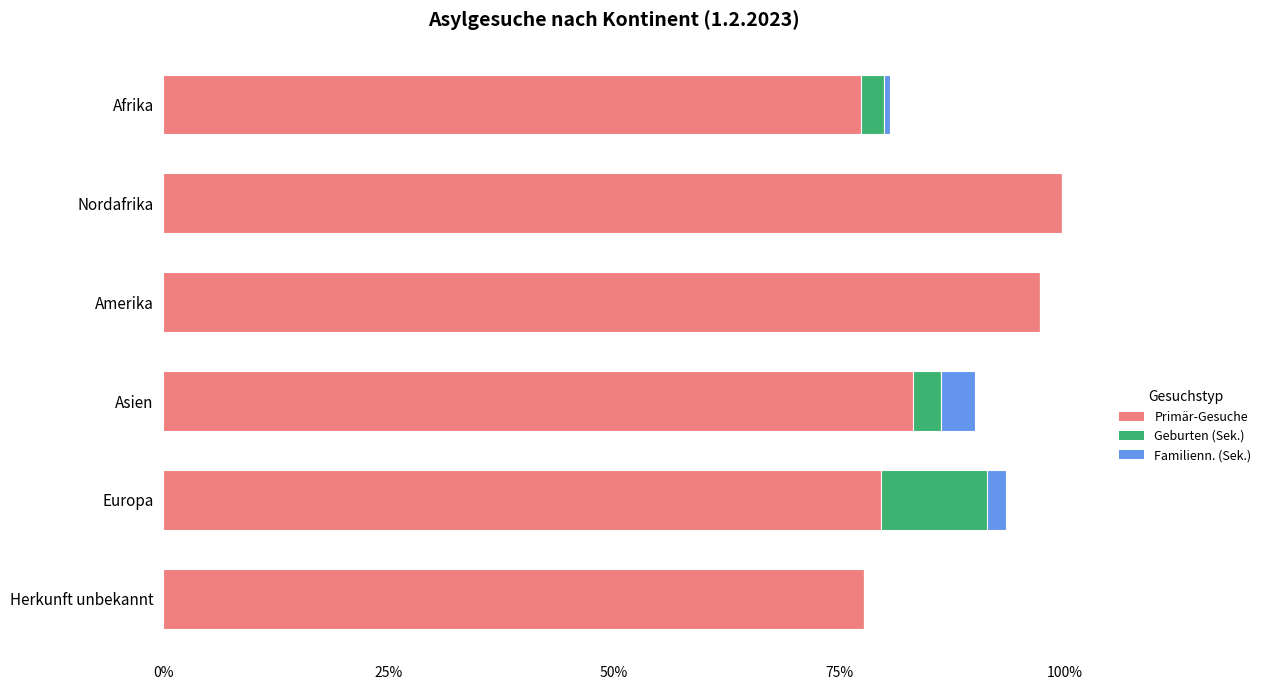

How many series are shown in this chart?

3